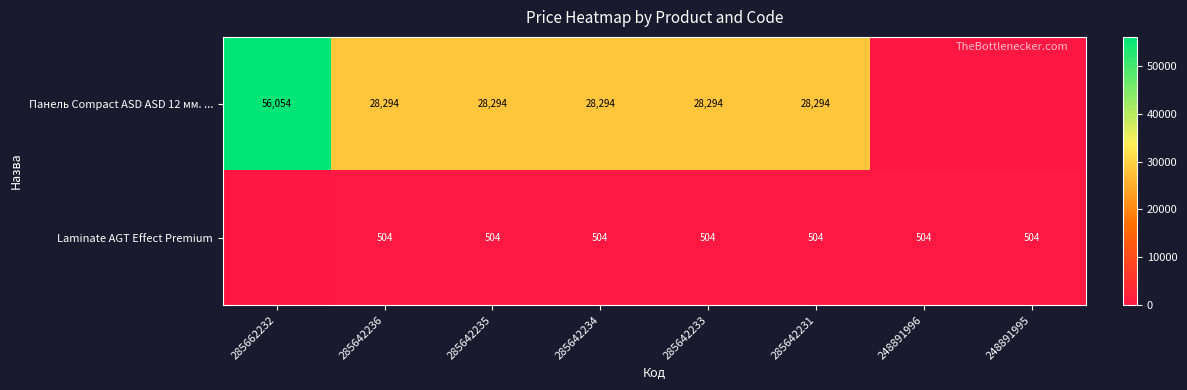

Rank the series at 285642233 from lowest to highest value.

Laminate AGT Effect Premium, Панель Сompact ASD ASD 12 мм. ...